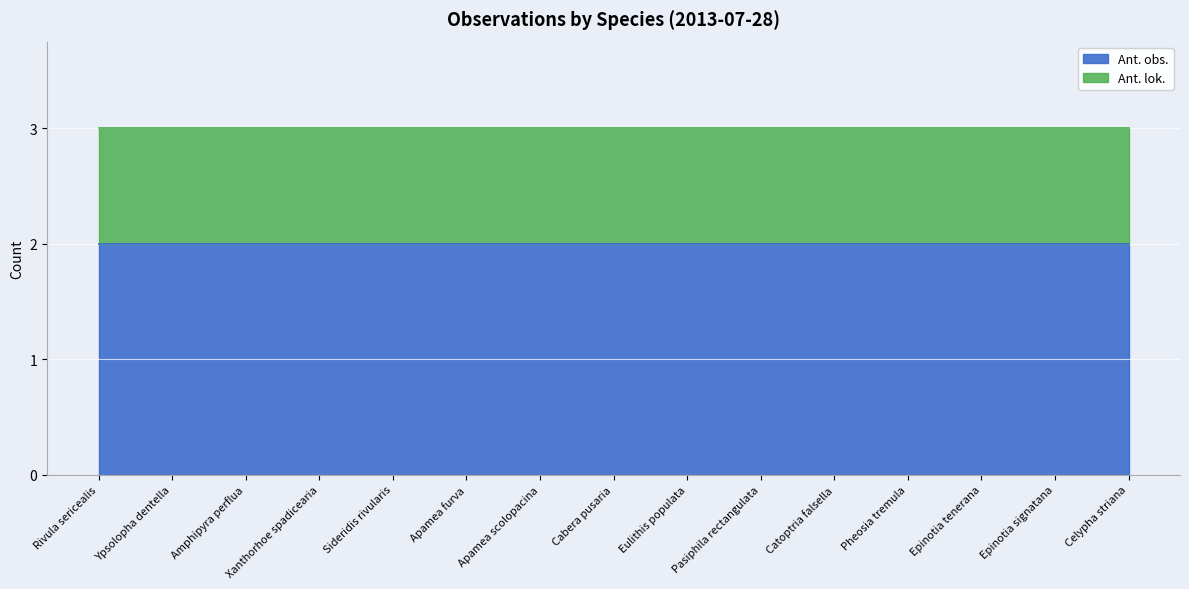

What is the label of the 4th point from the right?

Pheosia tremula